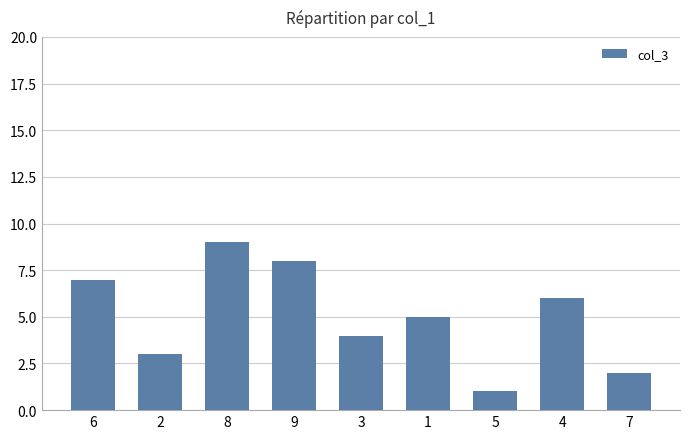

What is the label of the 5th bar from the right?

3